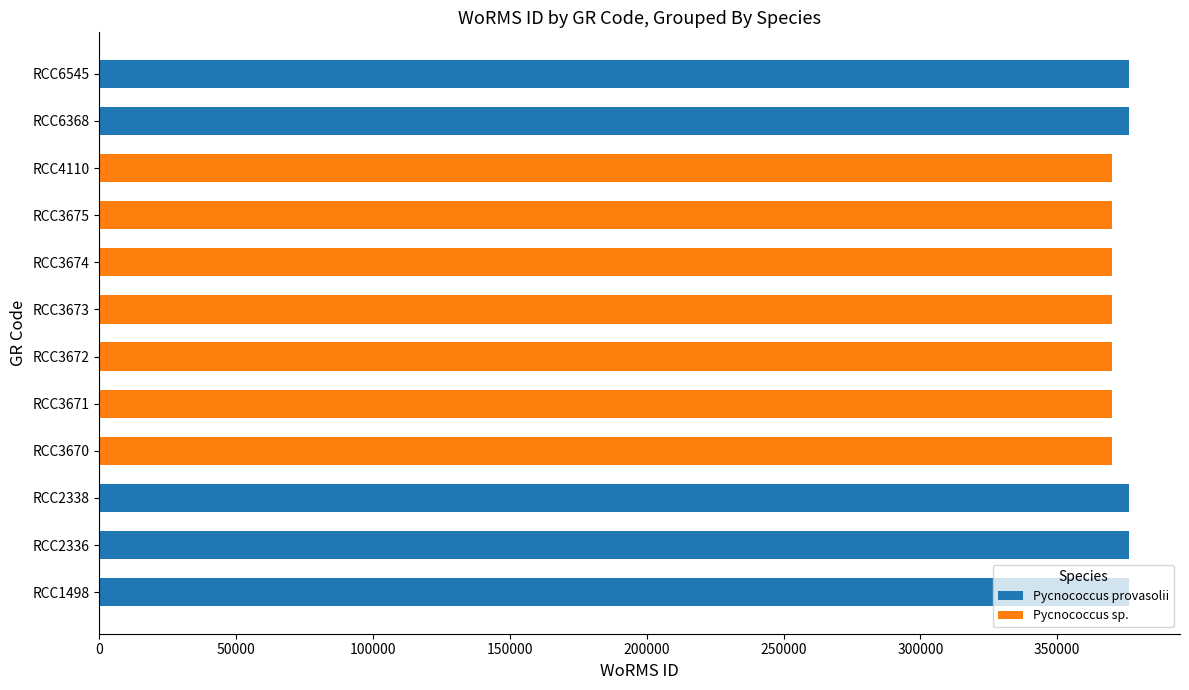

The value of Pycnococcus provasolii at RCC3675 is -129518. True or false?

False